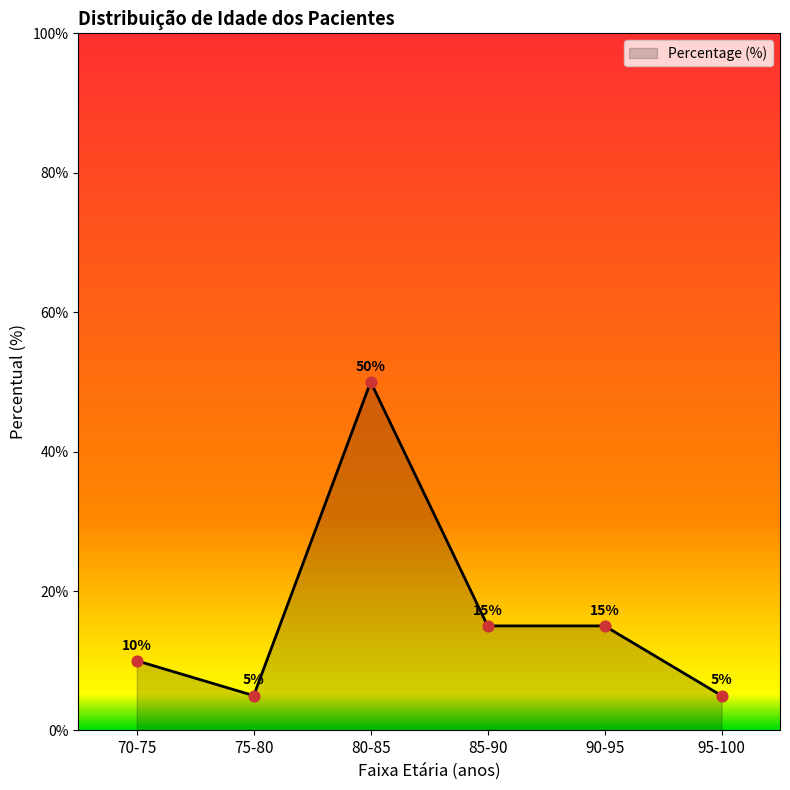

Approximately how many times larger is the value at 95-100 compared to 85-90?

0.3